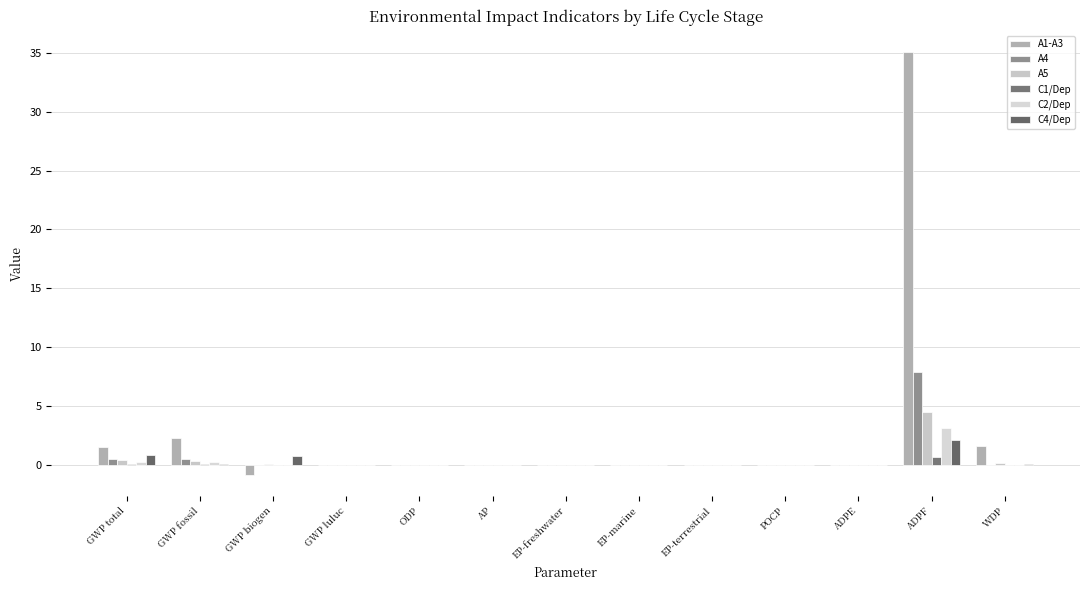

Does the chart contain stacked bars?

No